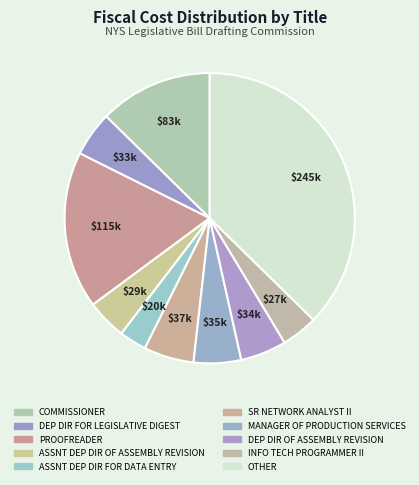

How many slices are in this pie chart?

10